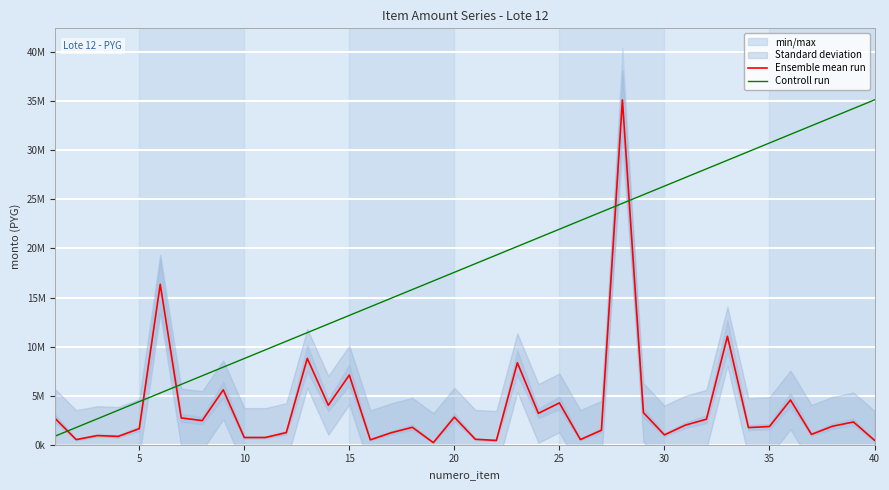

How many values in the Controll run series are below 18449578?

20